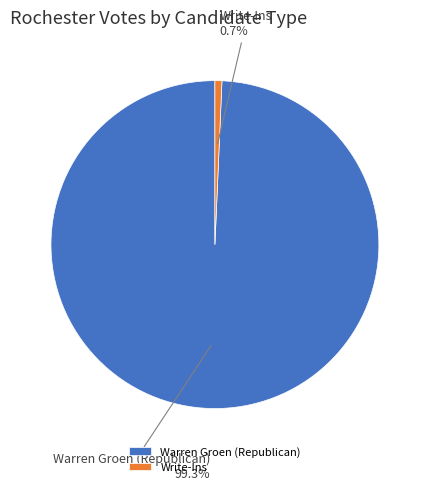

What is the majority slice?

Warren Groen (Republican)